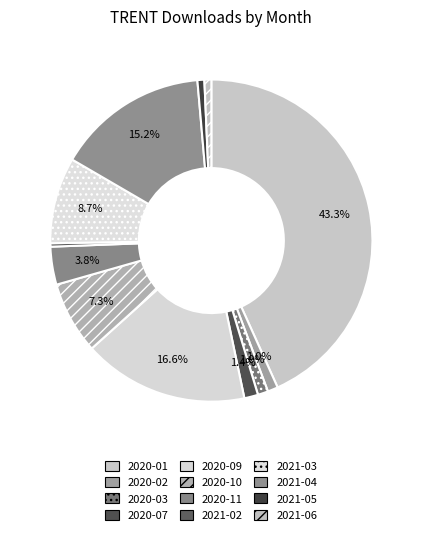

What is the largest slice in the pie chart?

2020-01